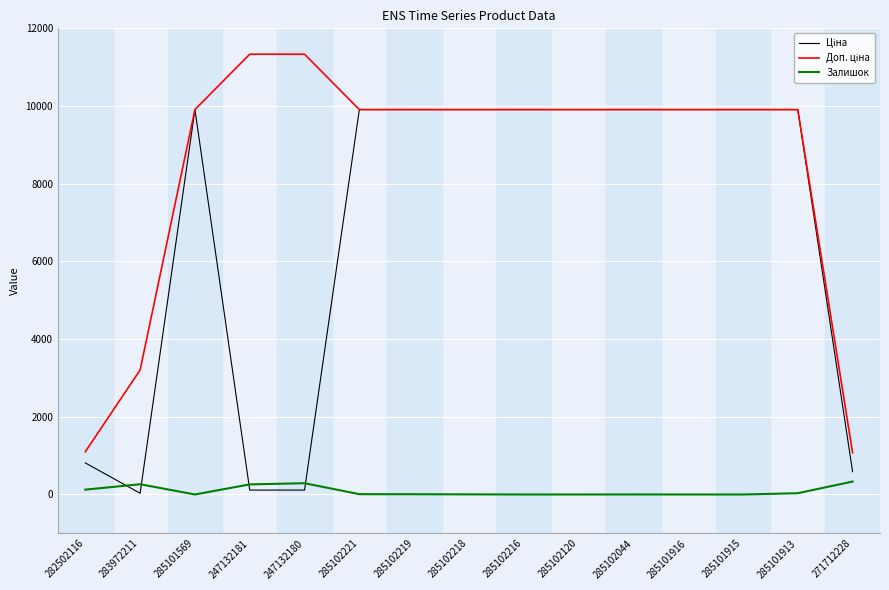

Is it true that Залишок equals 7.0 at 285102219?

True